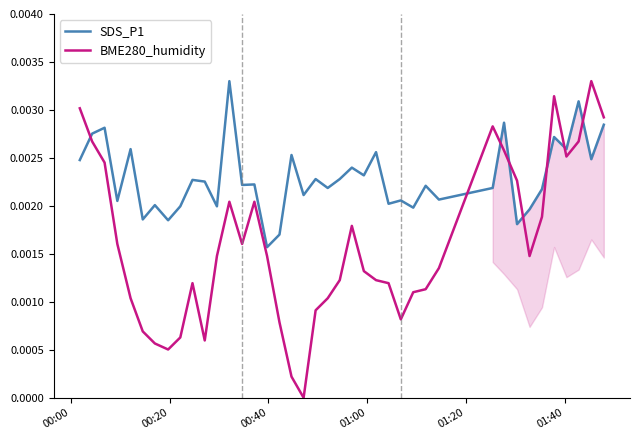

Which series has the largest total across all categories?

SDS_P1